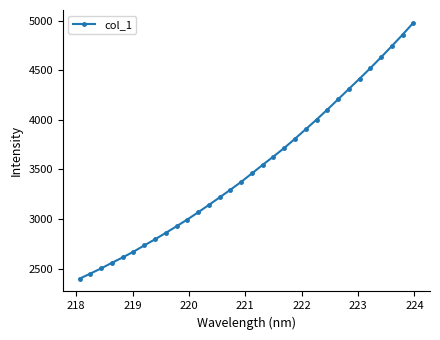

What is the sum of all values?

112459.7